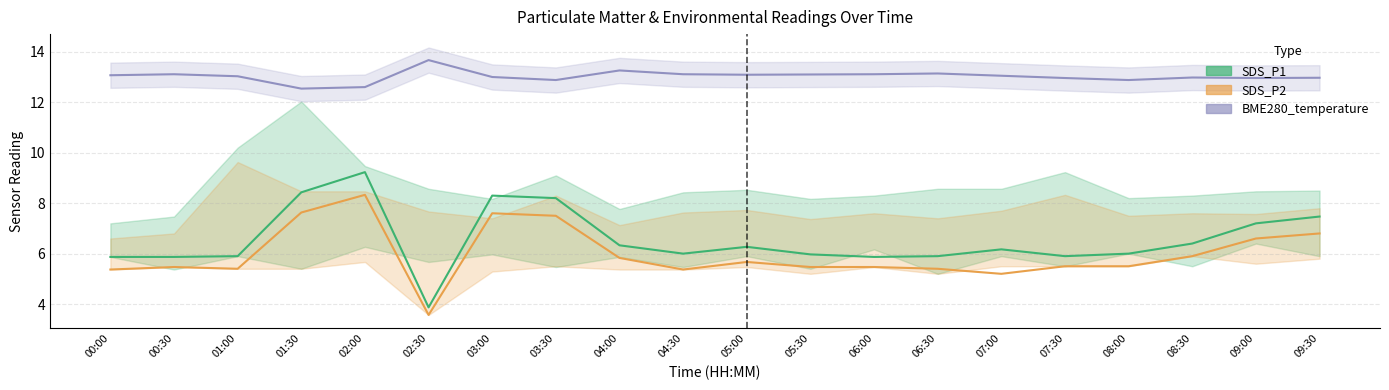

Rank the categories by SDS_P1 value from lowest to highest.

02:30, 00:00, 00:30, 06:00, 01:00, 06:30, 07:30, 05:30, 04:30, 08:00, 07:00, 05:00, 04:00, 08:30, 09:00, 09:30, 03:30, 03:00, 01:30, 02:00